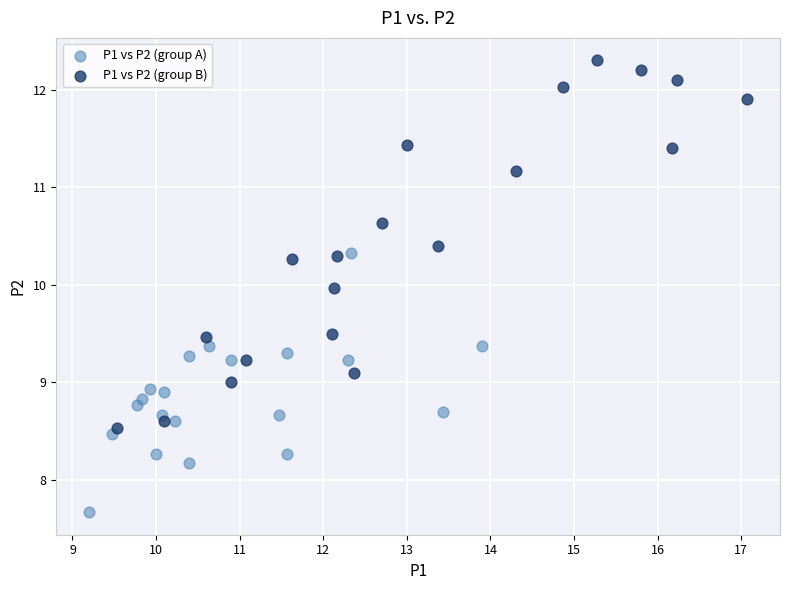

Which series has the largest Y range (max minus min)?

P1 vs P2 (group B)